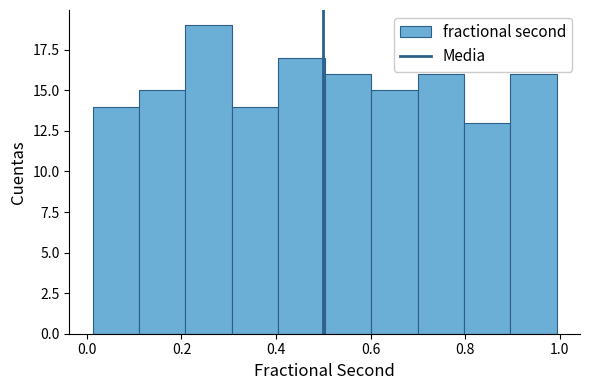

Reading left to right, transcribe this chart: for each bar, give the range it covers on the x-axis and its height. Neither the bar edges nor the heights are printed on the chart, so give them approximately, as read against the axes.

0.02 to 0.12: 14
0.12 to 0.20: 15
0.20 to 0.30: 19
0.30 to 0.40: 14
0.40 to 0.50: 17
0.50 to 0.60: 16
0.60 to 0.70: 15
0.70 to 0.80: 16
0.80 to 0.90: 13
0.90 to 1.00: 16